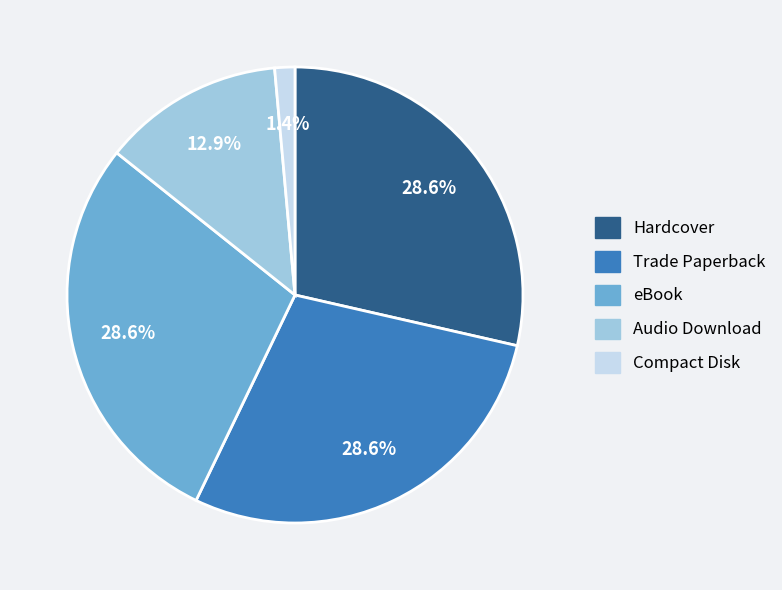

True or false: Audio Download accounts for 13% of the total.

True